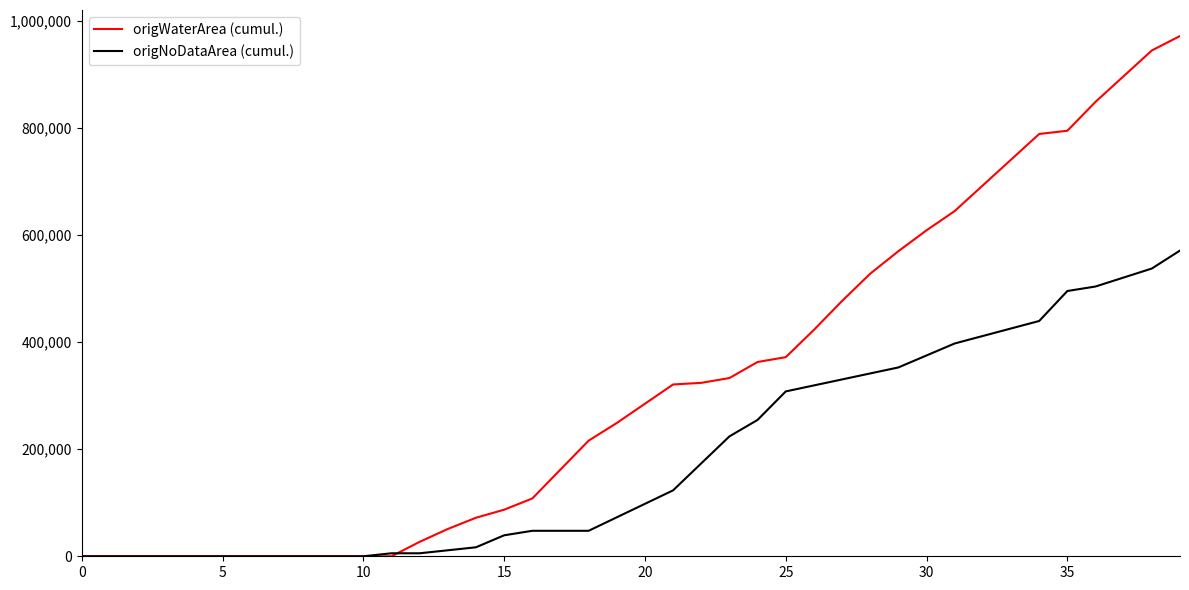

Which series has the largest range (max minus min)?

origWaterArea (cumul.)